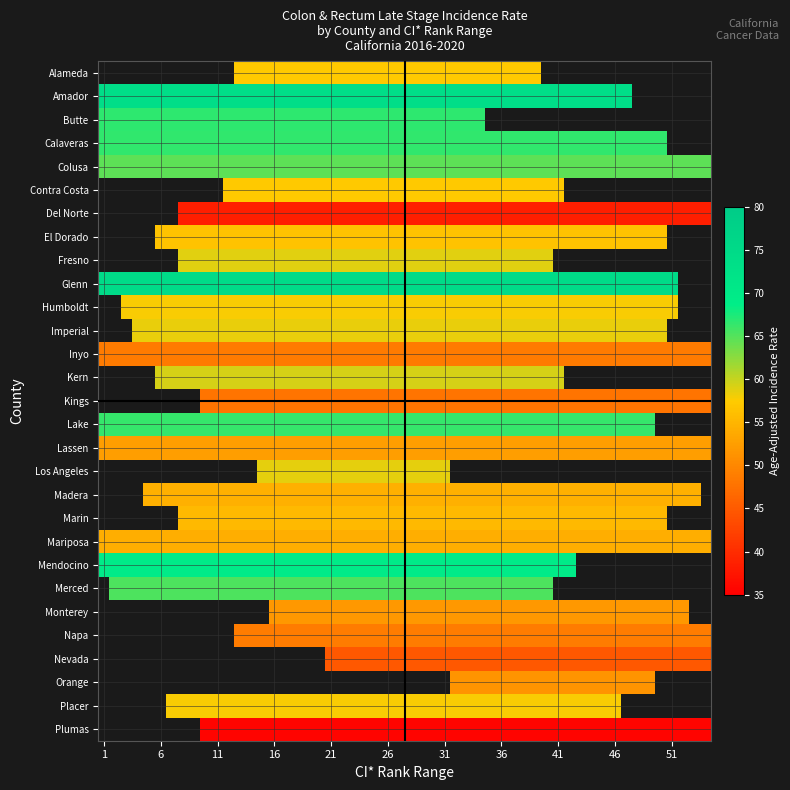

At which label does upper_ci_rank first exceed 50?

4